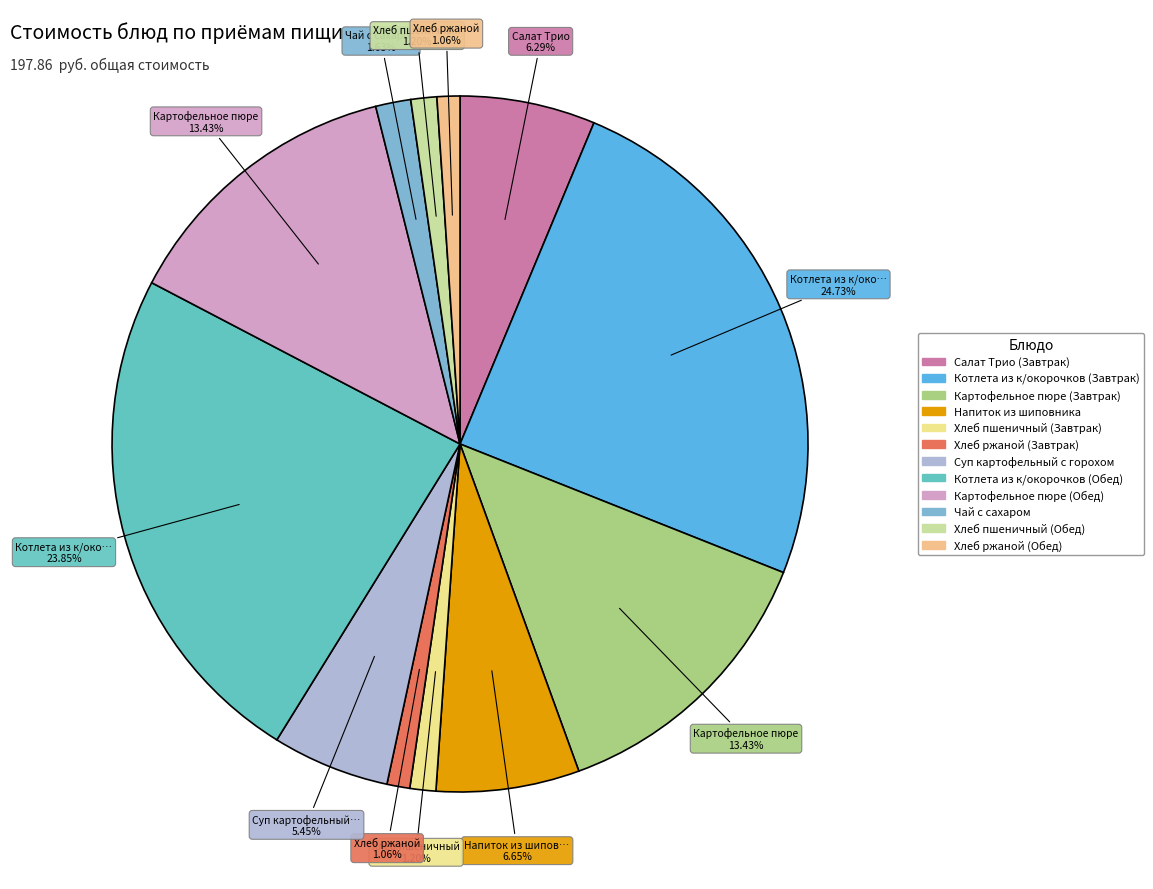

What portion of the pie excludes Чай с сахаром?

98.4%